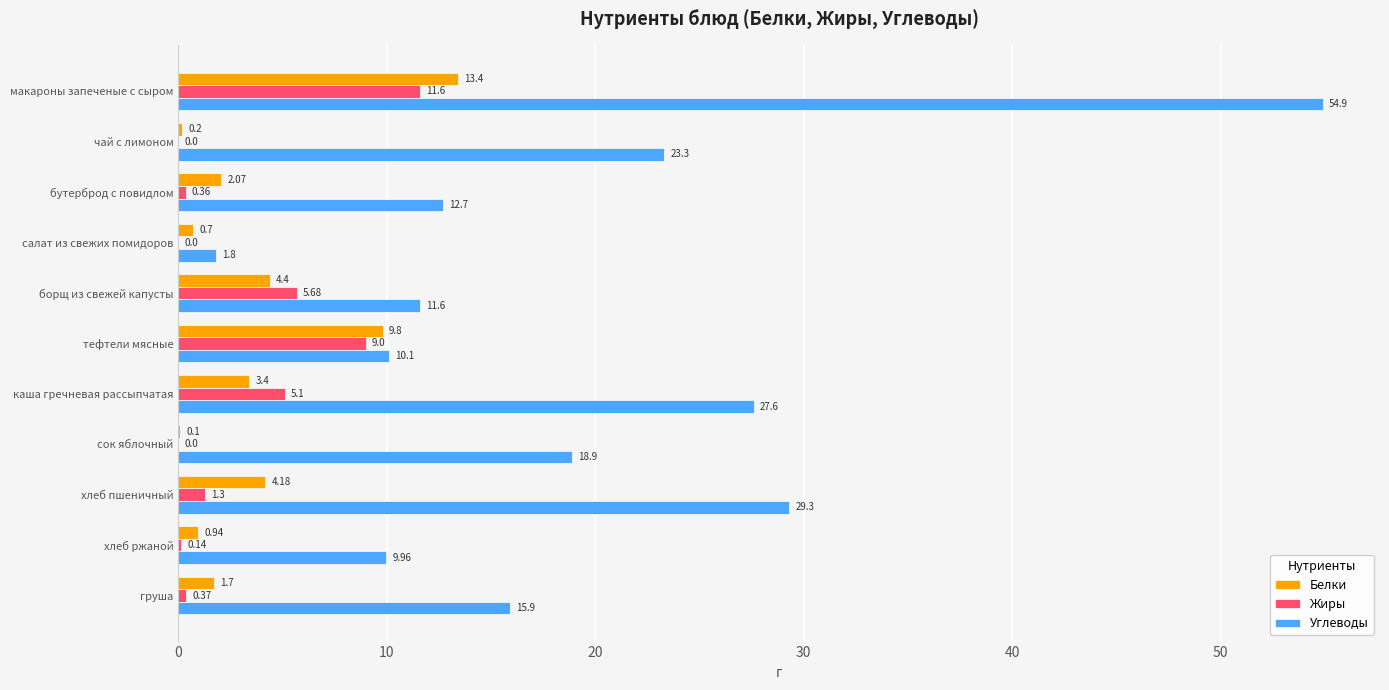

At which category is the sum across all series the highest?

макароны запеченые с сыром